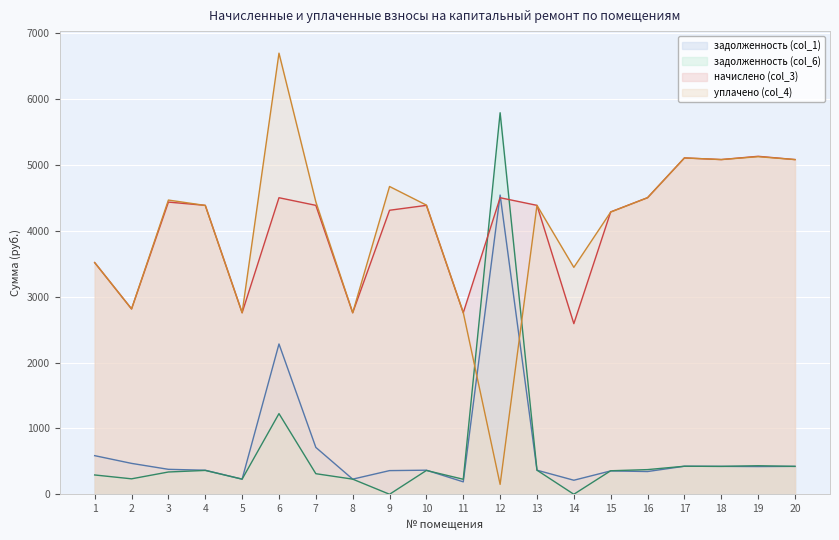

List the series in order of their peak value, highest first.

уплачено (col_4), задолженность (col_6), начислено (col_3), задолженность (col_1)